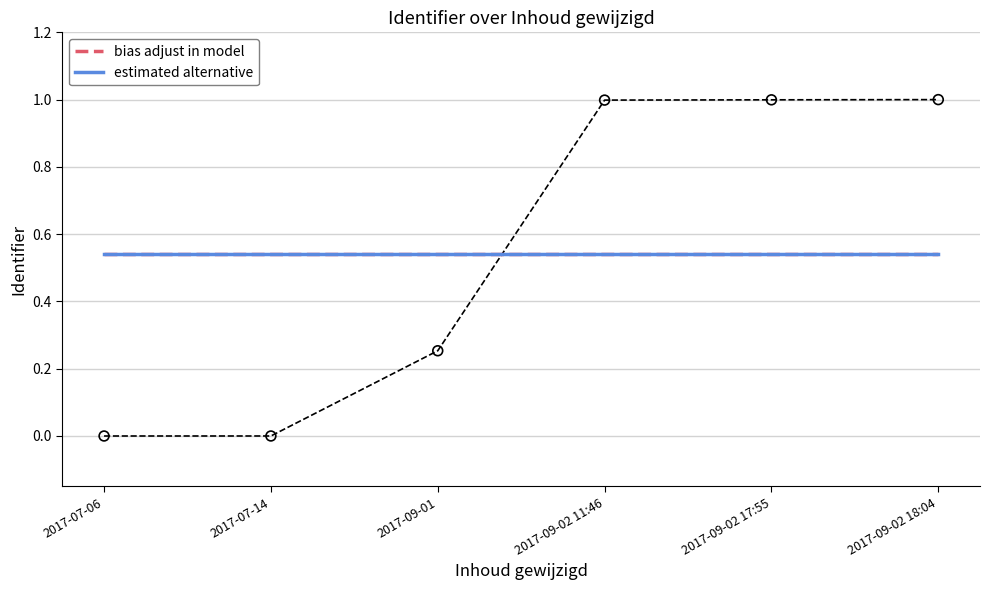

Which series has the widest spread of Y values?

bias adjust in model